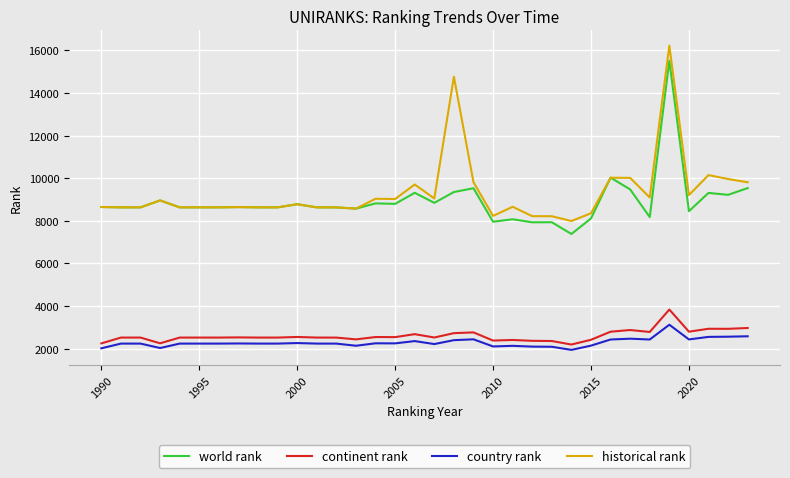

What is the minimum value shown in the chart?

1940